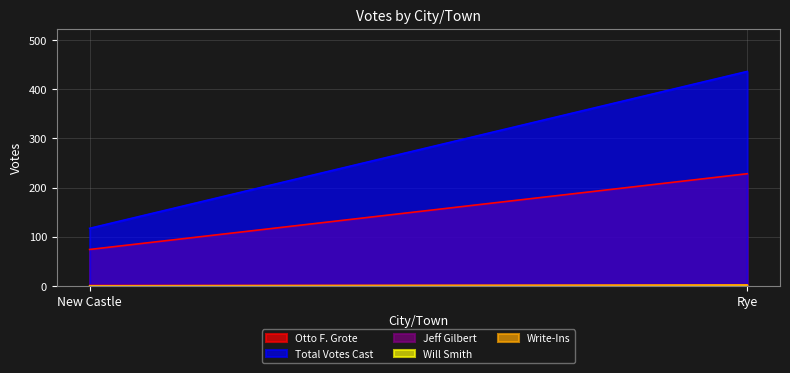

Does the chart display data point markers on the line(s)?

No